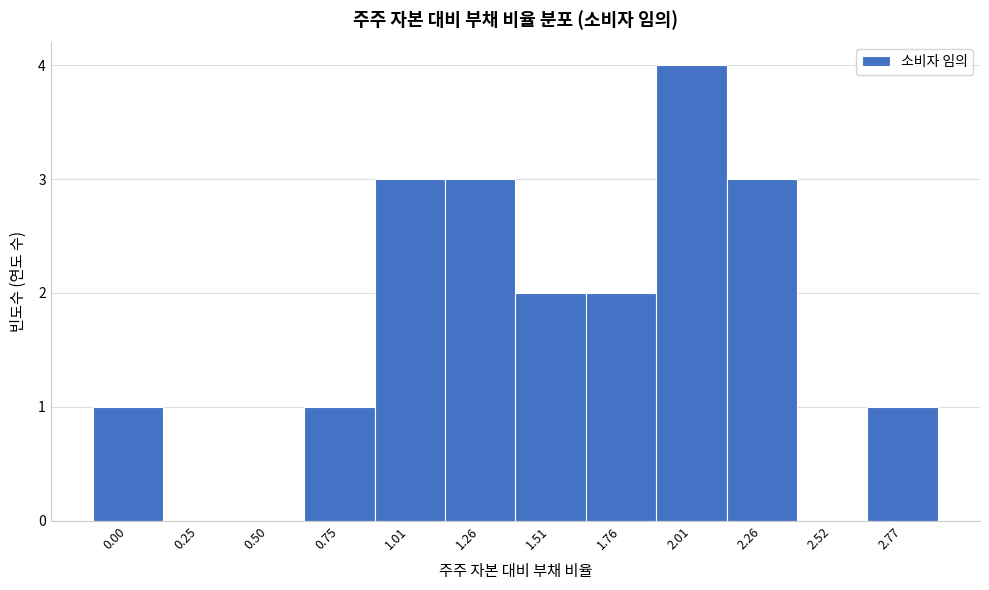

Reading left to right, transcribe all the data shown in this chart.

0.00=1	0.25=0	0.50=0	0.75=1	1.01=3	1.26=3	1.51=2	1.76=2	2.01=4	2.26=3	2.52=0	2.77=1